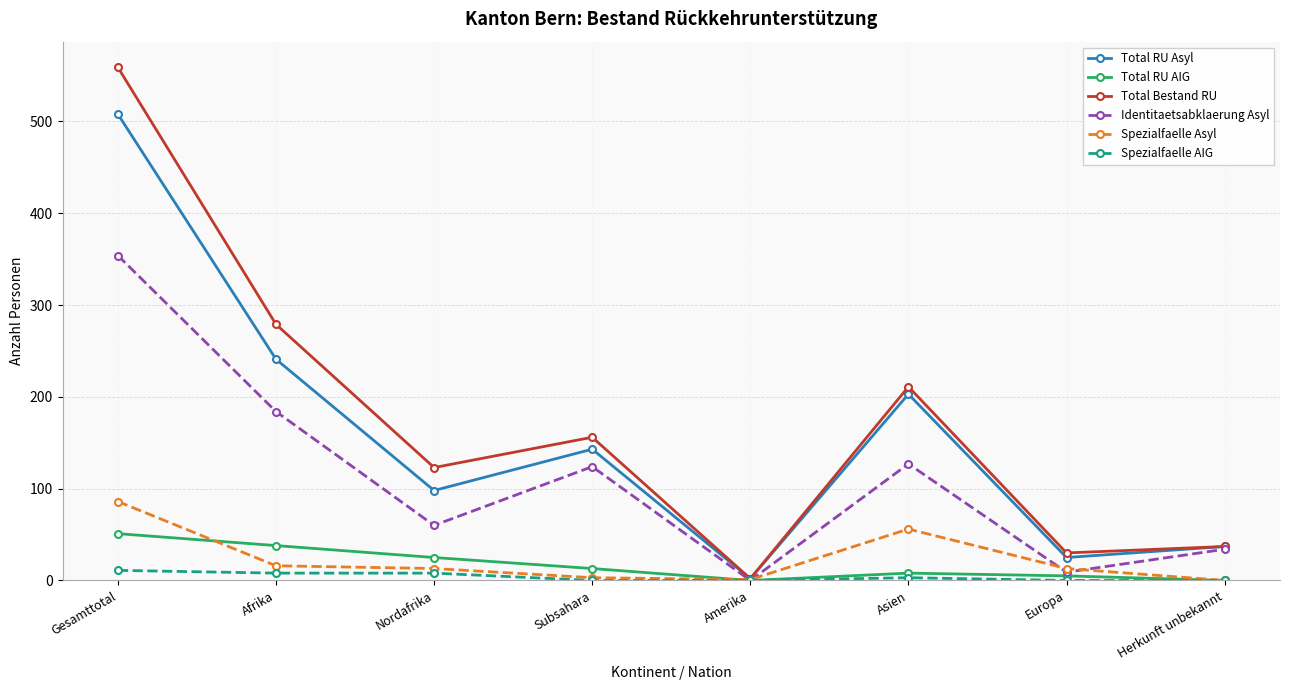

What is the label of the 2nd point from the right?

Europa